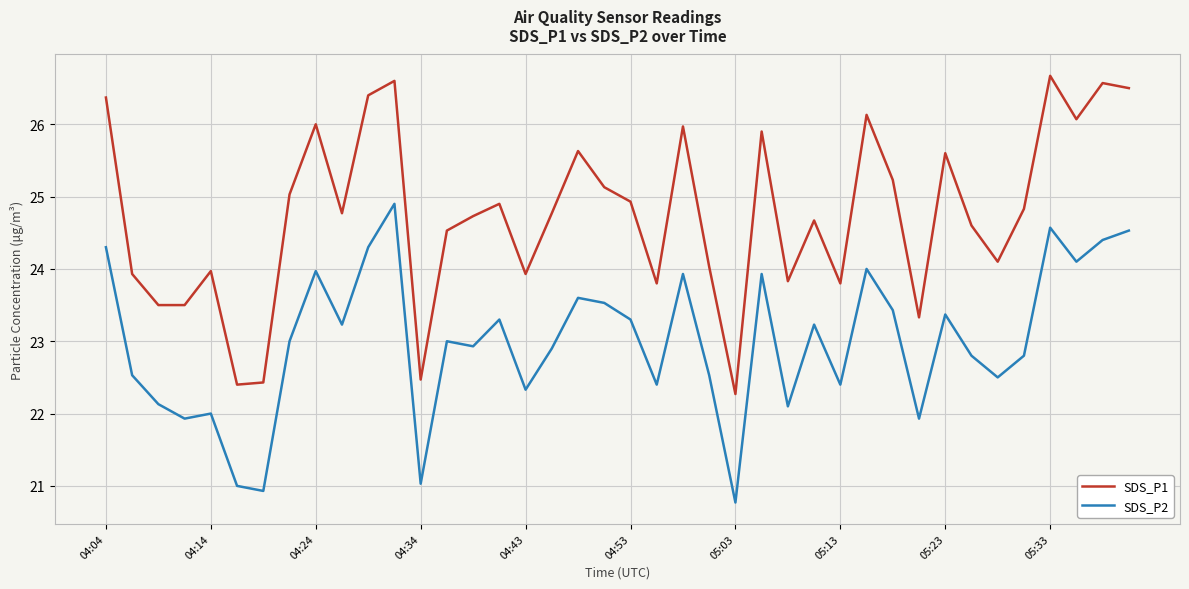

True or false: SDS_P2 and SDS_P1 intersect in this chart.

False